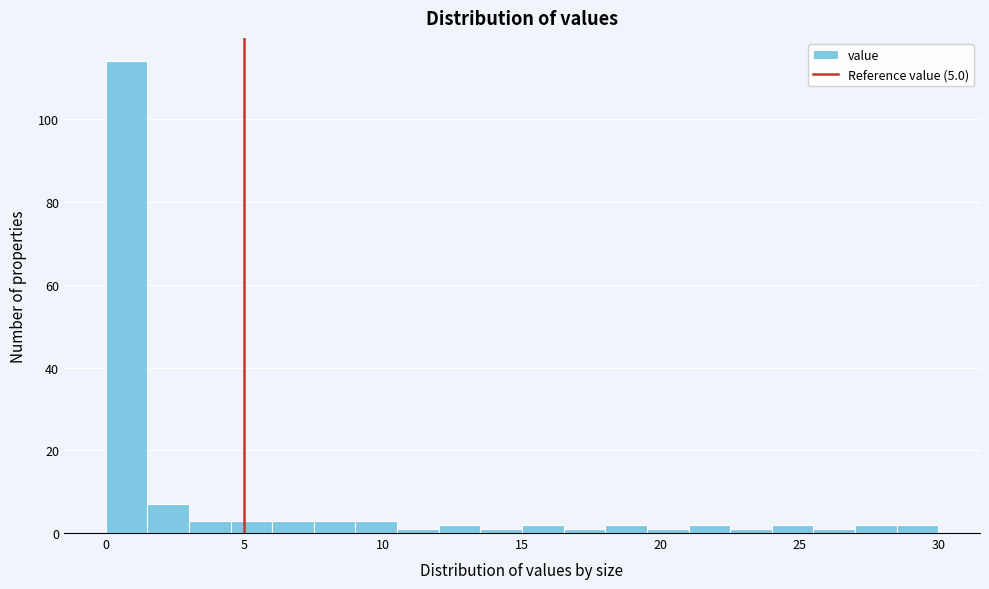

Around what value on the x-axis is the tallest bar? Give the approximate position of its centre, as read against the axis.

1.0